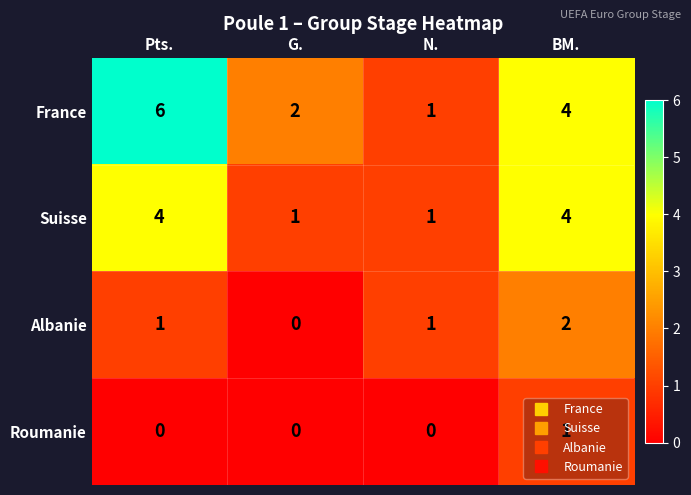

What is the average value of the France series?

3